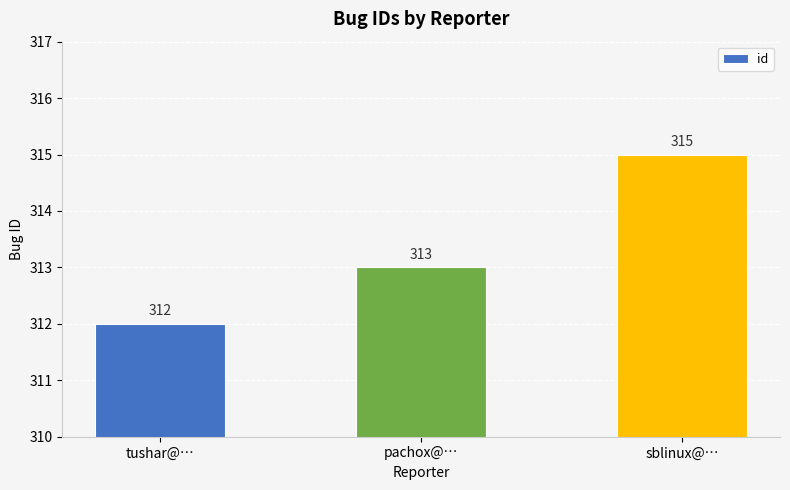

List the labels in order of value, largest first.

sblinux@…, pachox@…, tushar@…